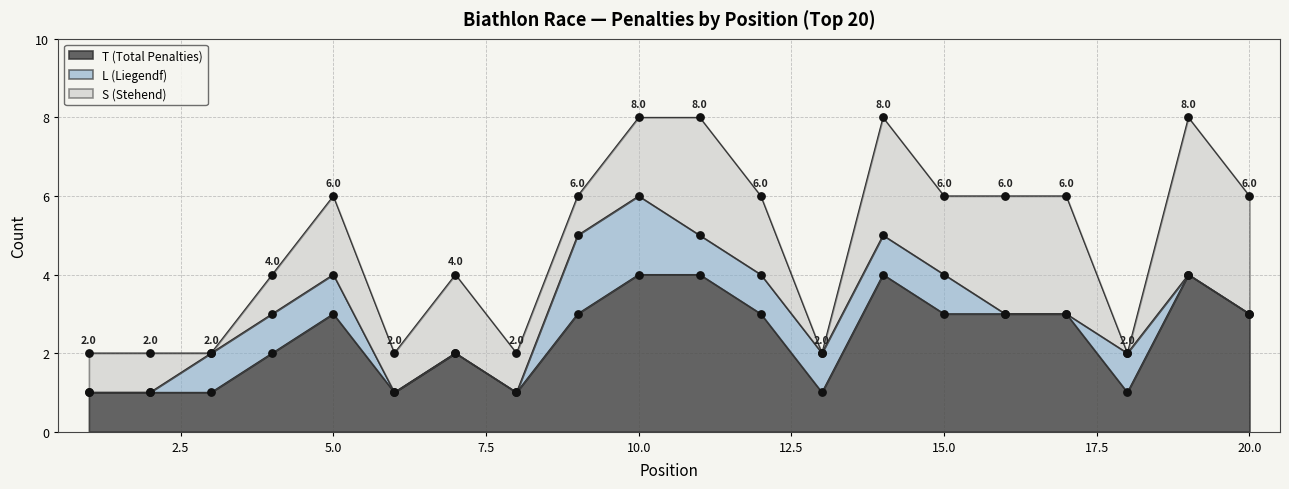

What are all the series names shown in the legend?

T (Total Penalties), L (Liegendf), S (Stehend)